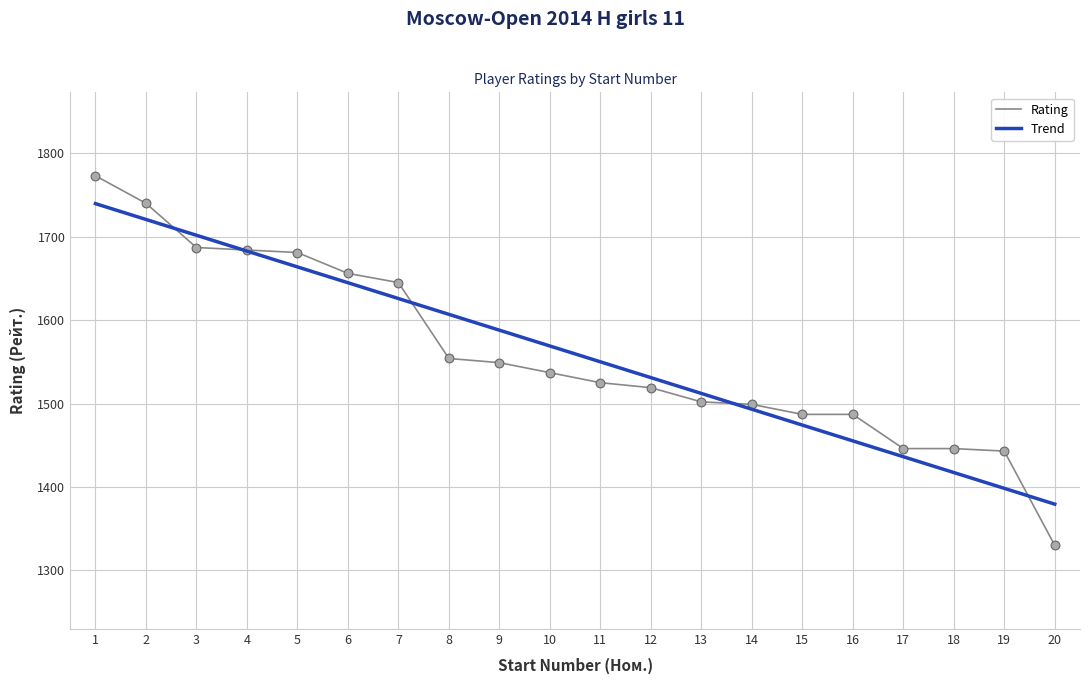

Is the value of Rating at 2 greater than the value of Trend at 14?

Yes